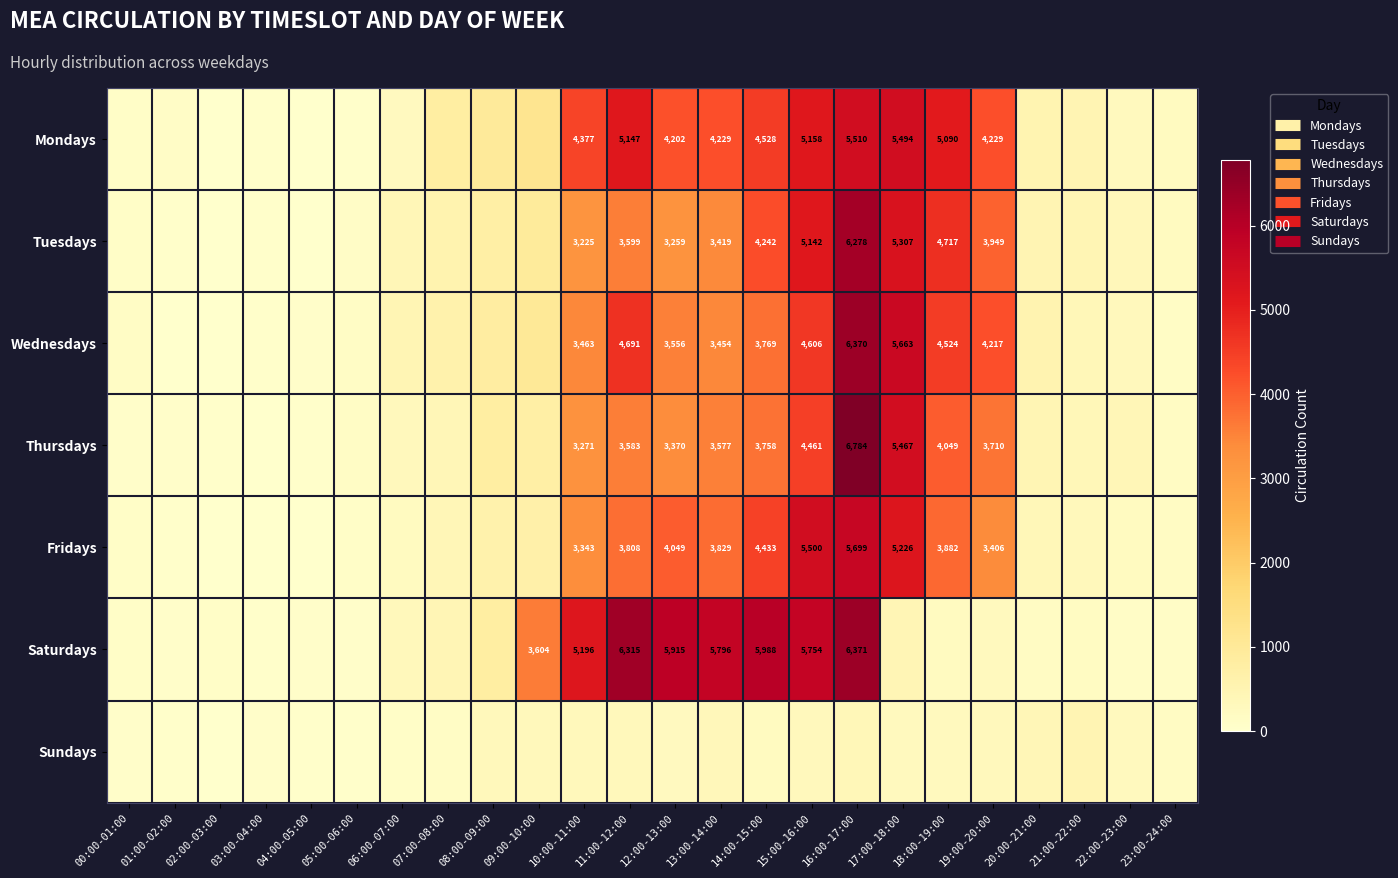

Is it true that Mondays equals 24 at 04:00-05:00?

True